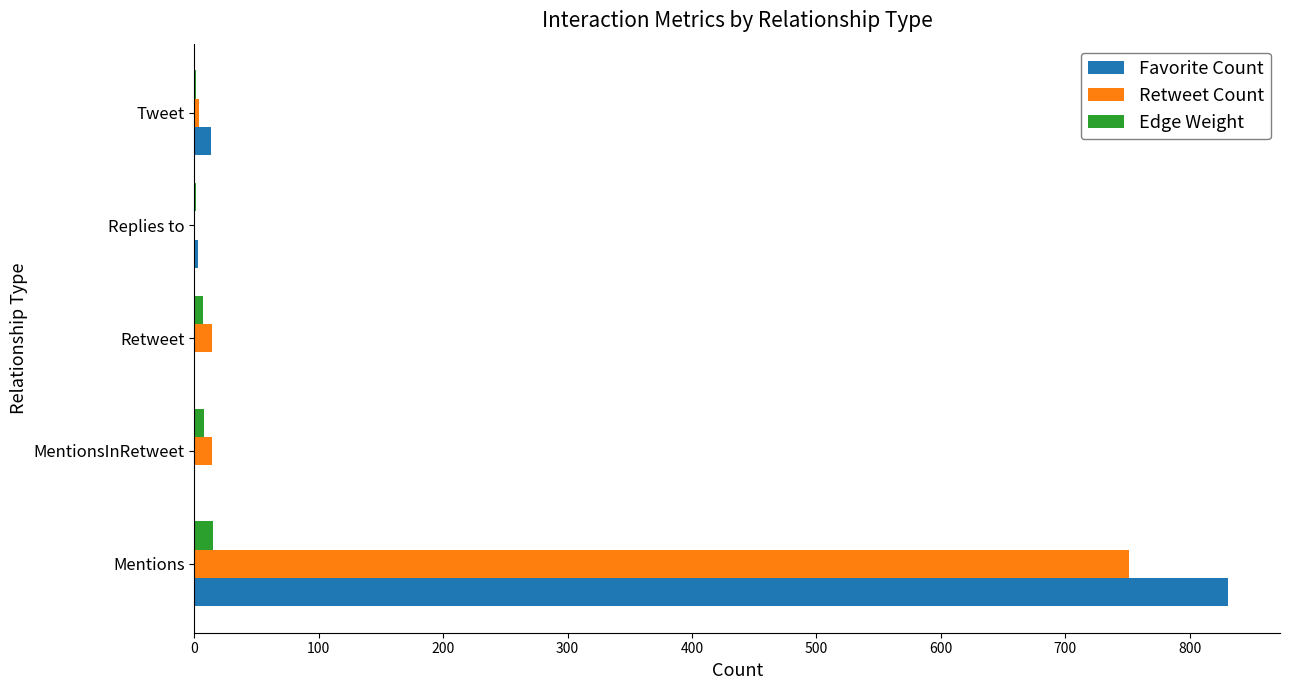

At which category is the sum across all series the highest?

Mentions